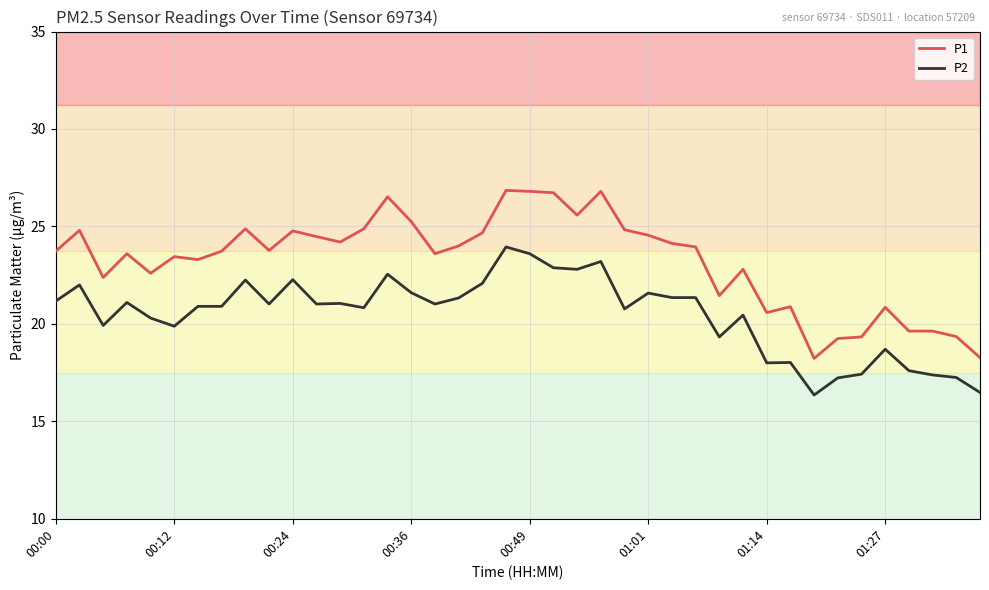

True or false: P2 and P1 intersect in this chart.

False